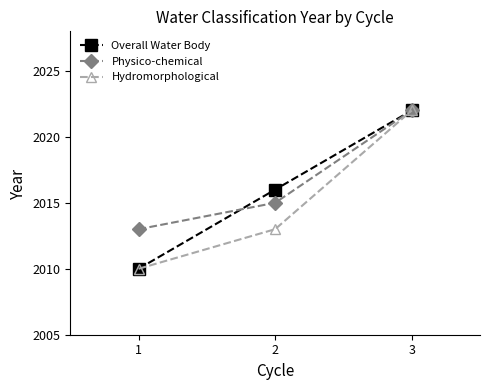

Rank the categories by Overall Water Body value from highest to lowest.

3, 2, 1